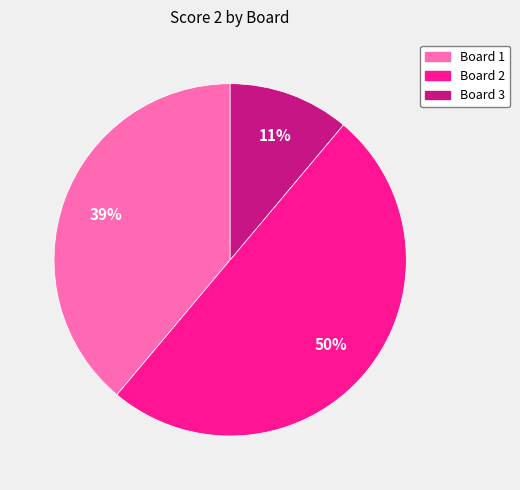

To the nearest percent, what portion does Board 2 represent?

50%